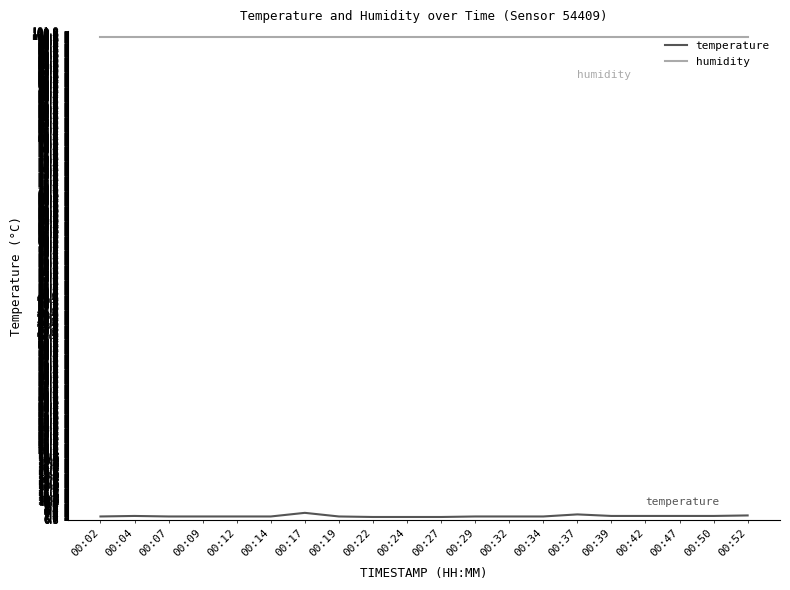

Which series has the widest spread of values?

temperature